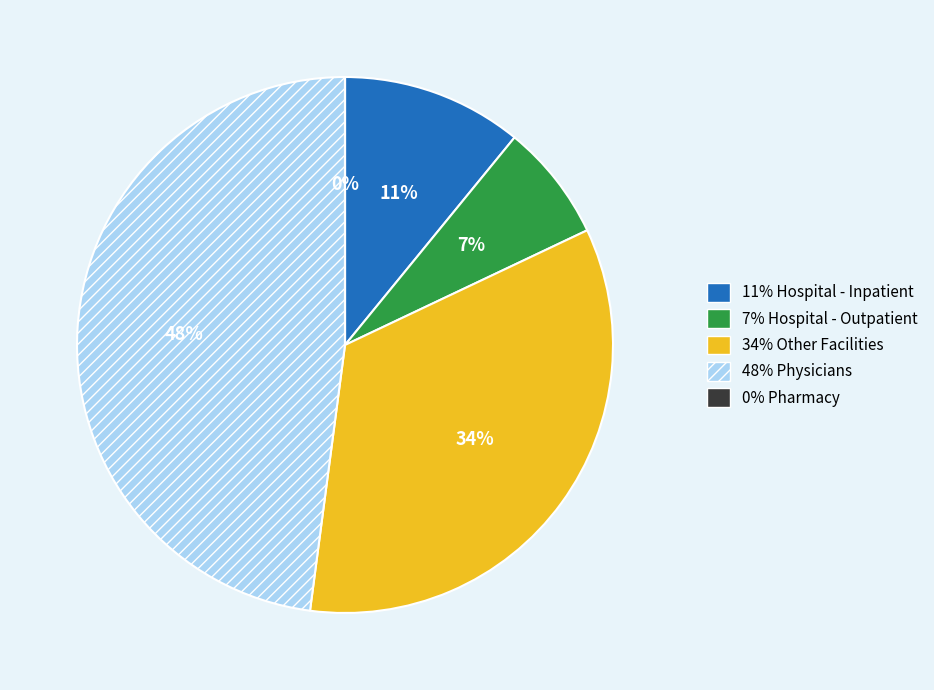

To the nearest percent, what is the difference between the largest and smallest slice percentages?

48%